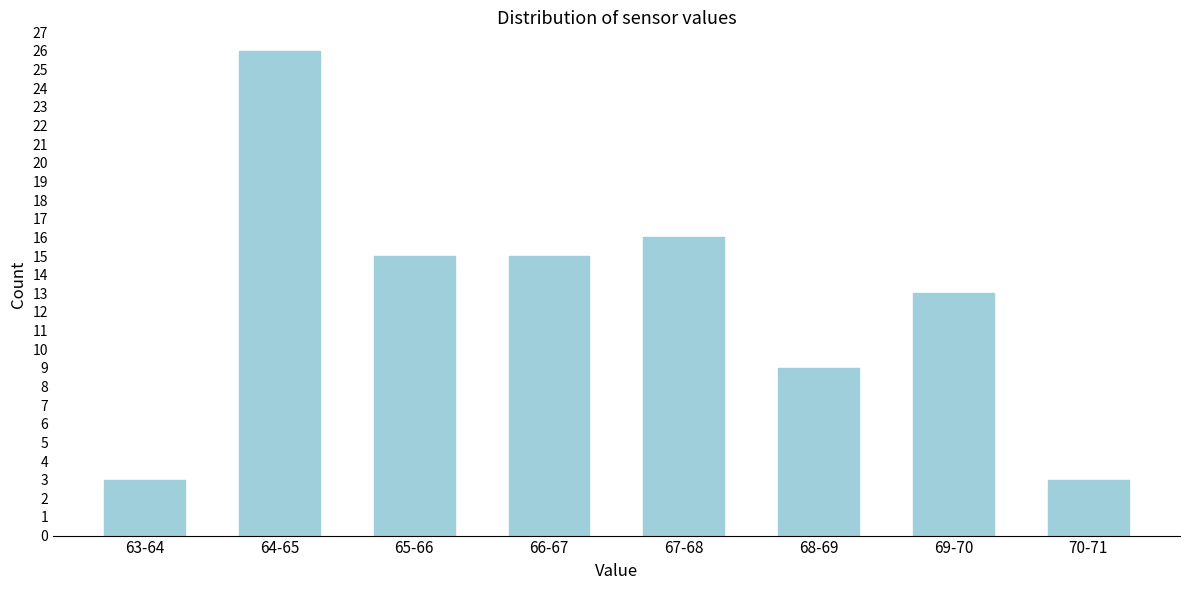

Reading left to right, transcribe all the data shown in this chart.

63-64=3	64-65=26	65-66=15	66-67=15	67-68=16	68-69=9	69-70=13	70-71=3